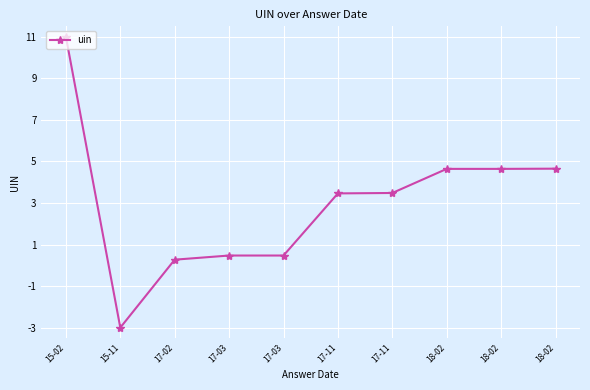

Rank the categories by value from lowest to highest.

15-11, 17-02, 17-03, 17-03, 17-11, 17-11, 18-02, 18-02, 18-02, 15-02